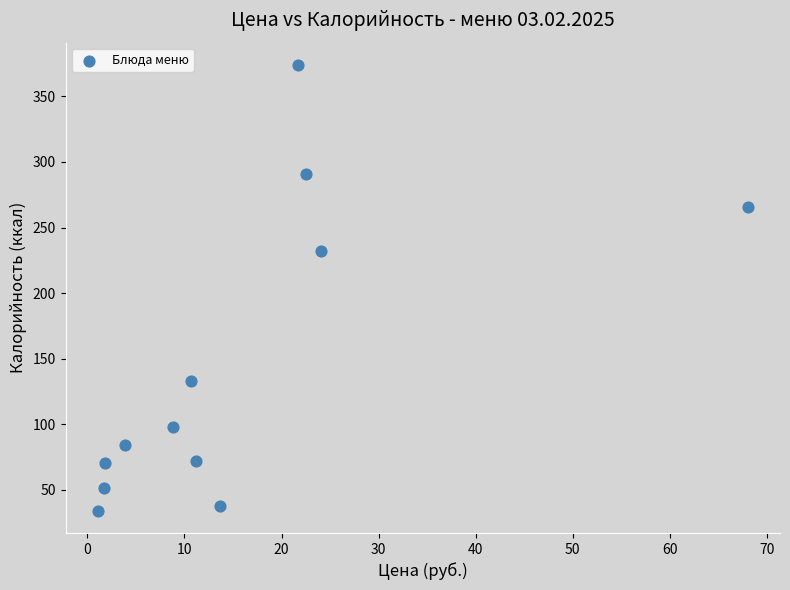

What is the average X value?

15.8